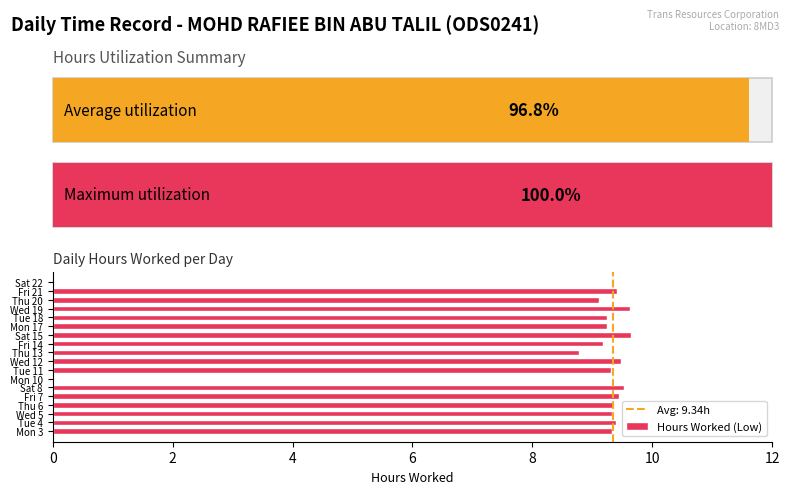

What is the sum of all values?

149.4